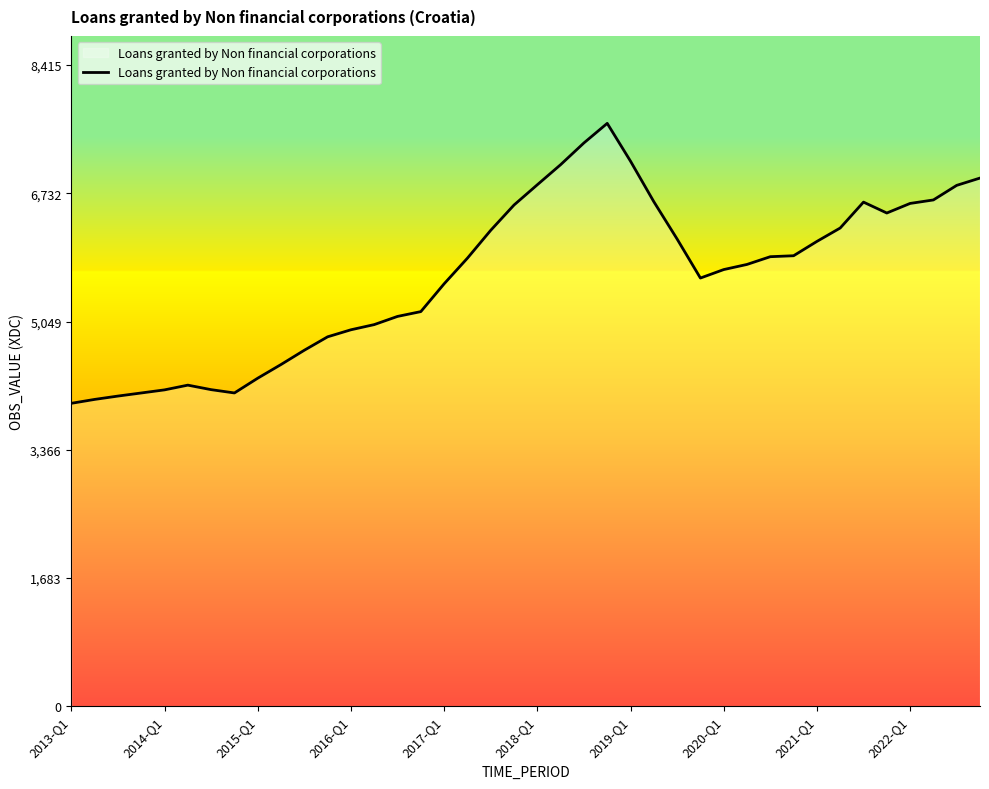

What is the maximum value shown in the chart?

7650.6